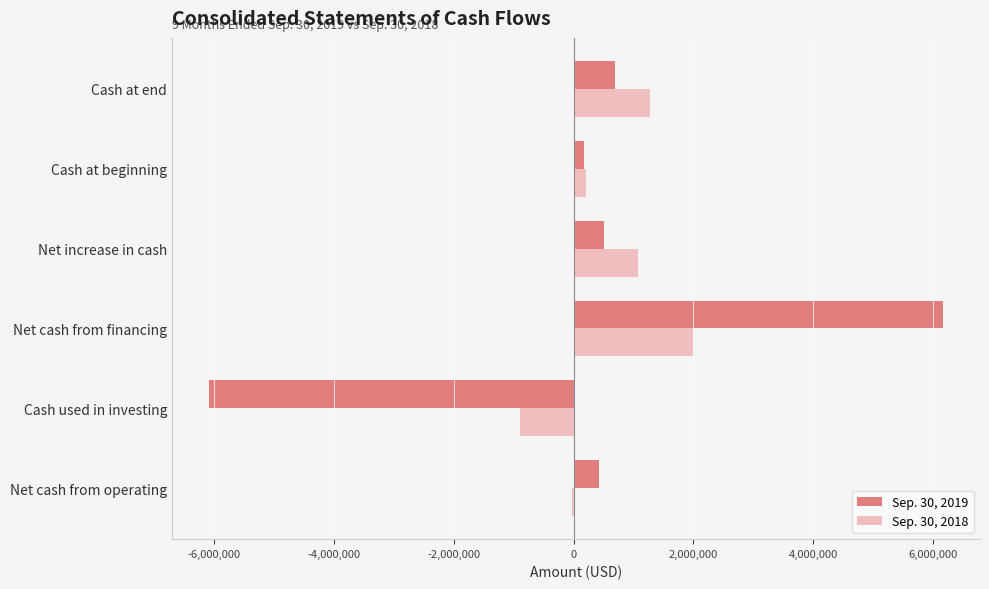

What is the average value of the Sep. 30, 2019 series?

312532